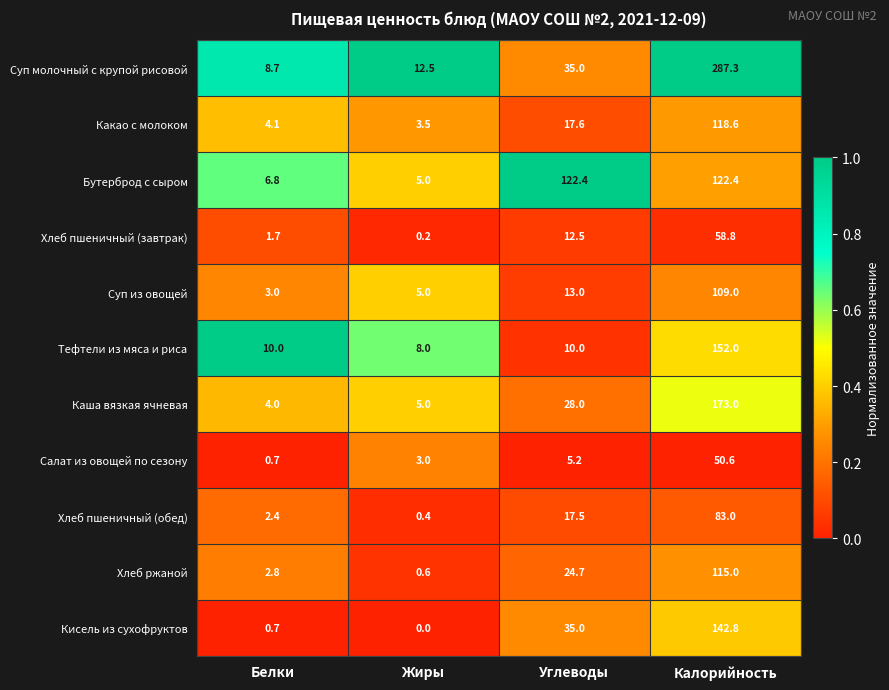

Rank the series by their maximum value, from lowest to highest.

Салат из овощей по сезону, Хлеб пшеничный (завтрак), Хлеб пшеничный (обед), Суп из овощей, Хлеб ржаной, Какао с молоком, Бутерброд с сыром, Кисель из сухофруктов, Тефтели из мяса и риса, Каша вязкая ячневая, Суп молочный с крупой рисовой